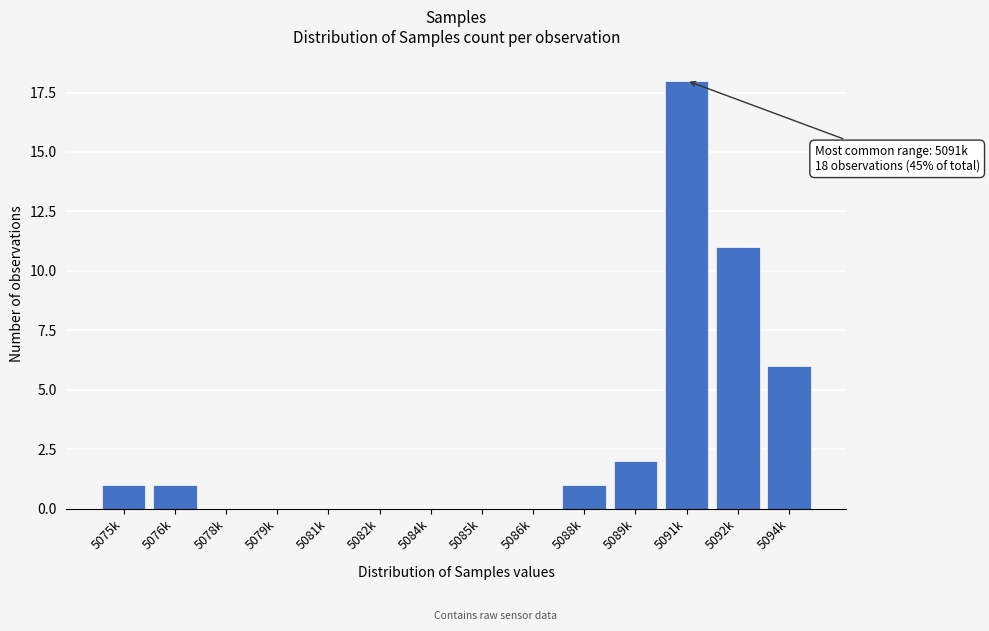

Reading right to left, transcribe all the data shown in this chart.

5094k=6	5092k=11	5091k=18	5089k=2	5088k=1	5086k=0	5085k=0	5084k=0	5082k=0	5081k=0	5079k=0	5078k=0	5076k=1	5075k=1